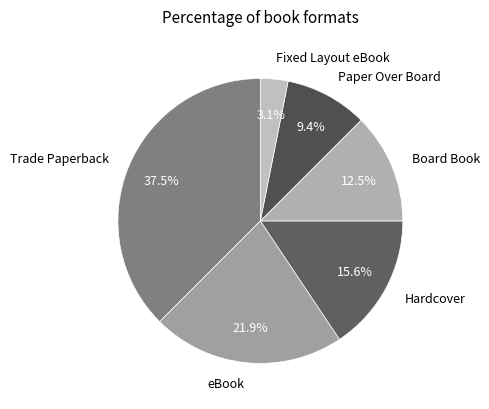

Count the number of slices in the pie.

6